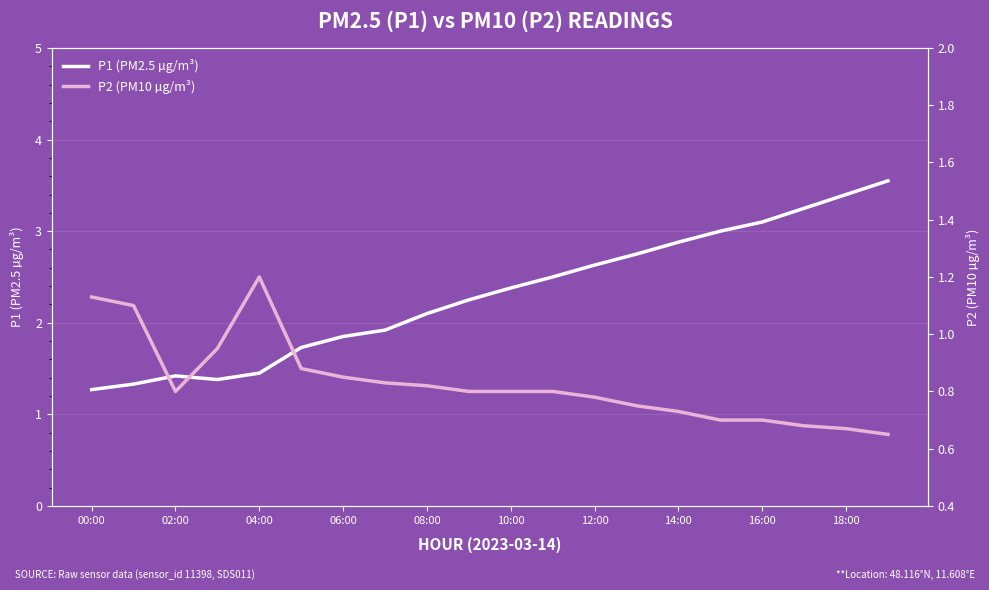

True or false: P1 (PM2.5 µg/m³) and P2 (PM10 µg/m³) intersect in this chart.

False